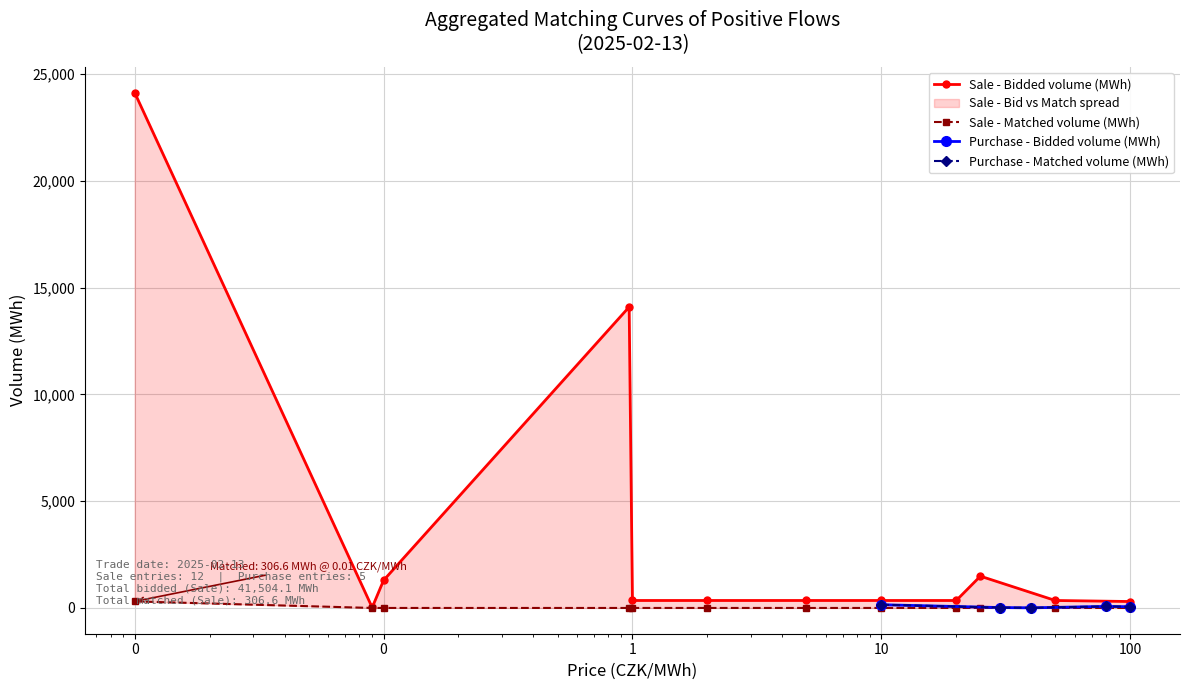

True or false: Bidded volume (MWh) and Matched volume (MWh) intersect in this chart.

False